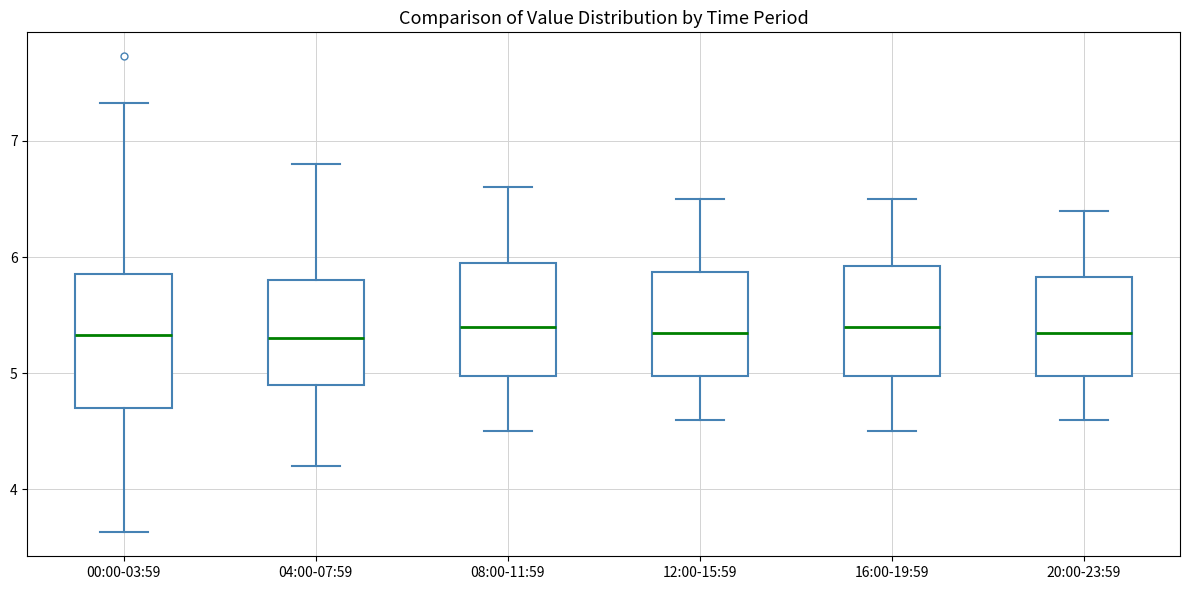

Comparing the boxes themselves (not the whiskers), which one is the tallest?

00:00-03:59